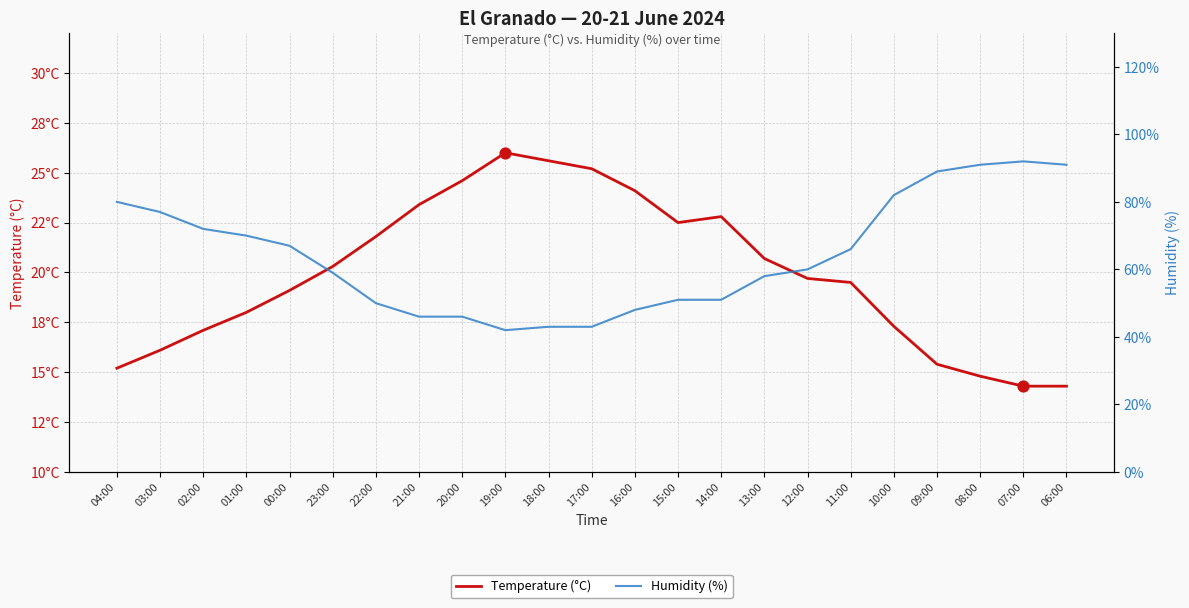

At how many categories does at least one series exceed 46?

18